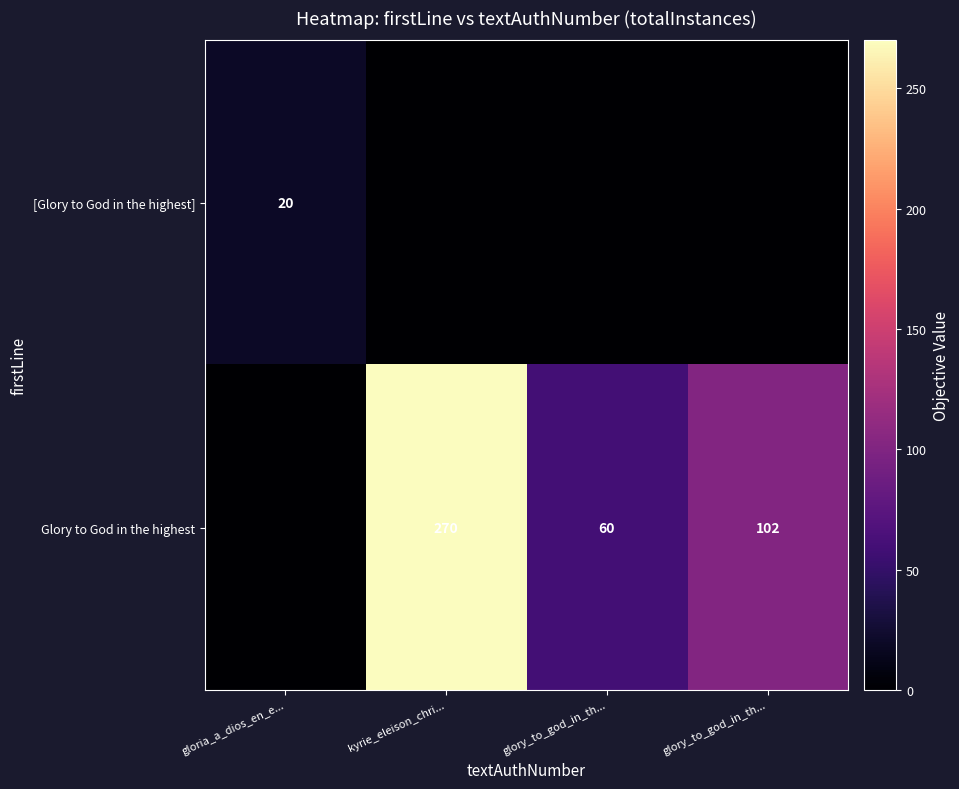

What is the difference between the maximum and second lowest values in the [Glory to God in the highest] series?

20